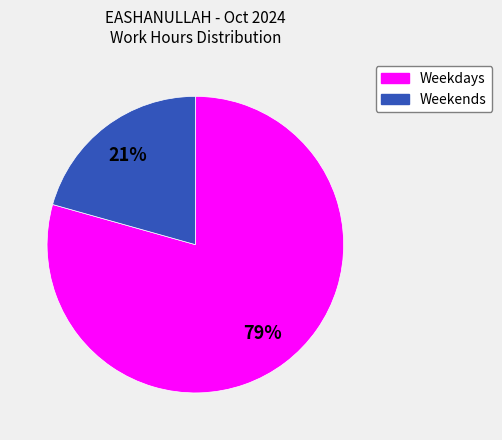

Does any single category account for the majority?

Yes